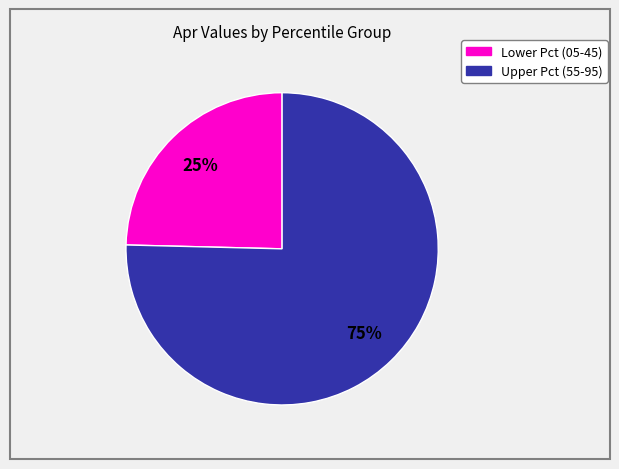

To the nearest percent, what is the average slice percentage?

50%